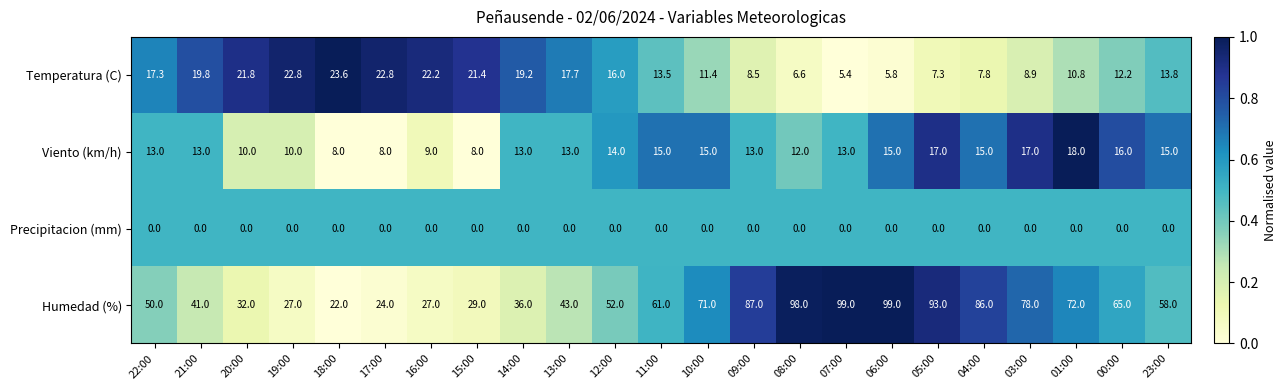

What is the average value of the Humedad (%) series?

58.7